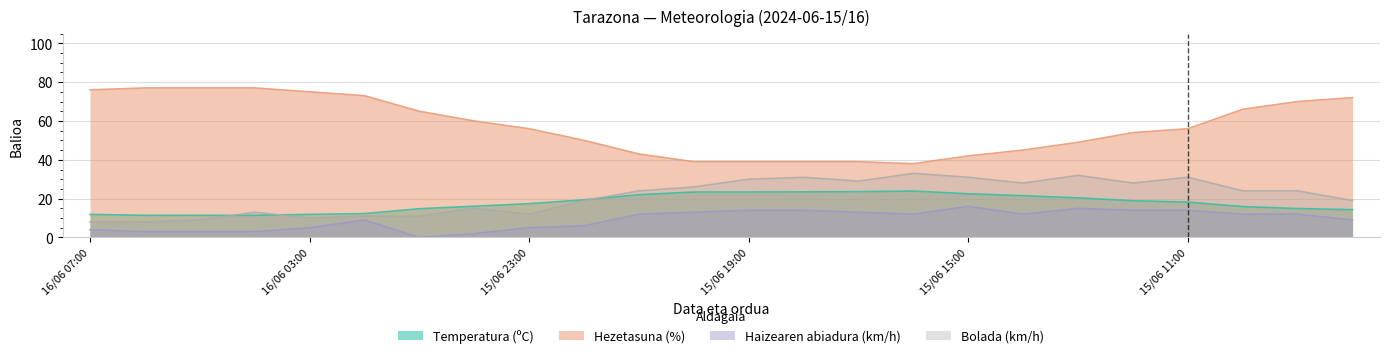

How many values in the Hezetasuna (%) series are below 56?

11